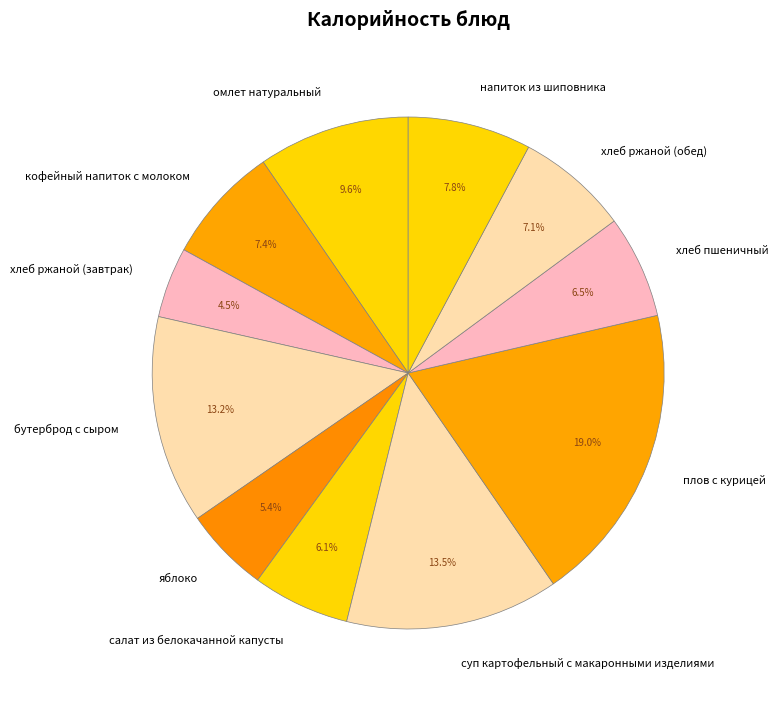

To the nearest percent, what is the combined percentage of бутерброд с сыром and омлет натуральный?

23%